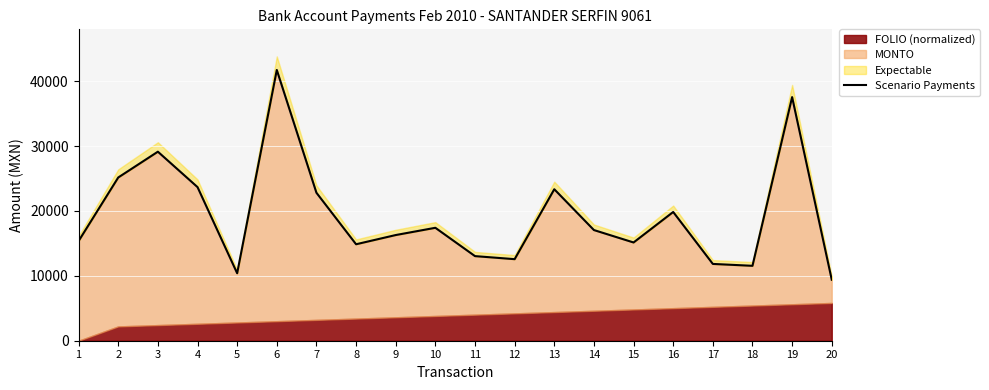

How many lines are shown in the chart?

1